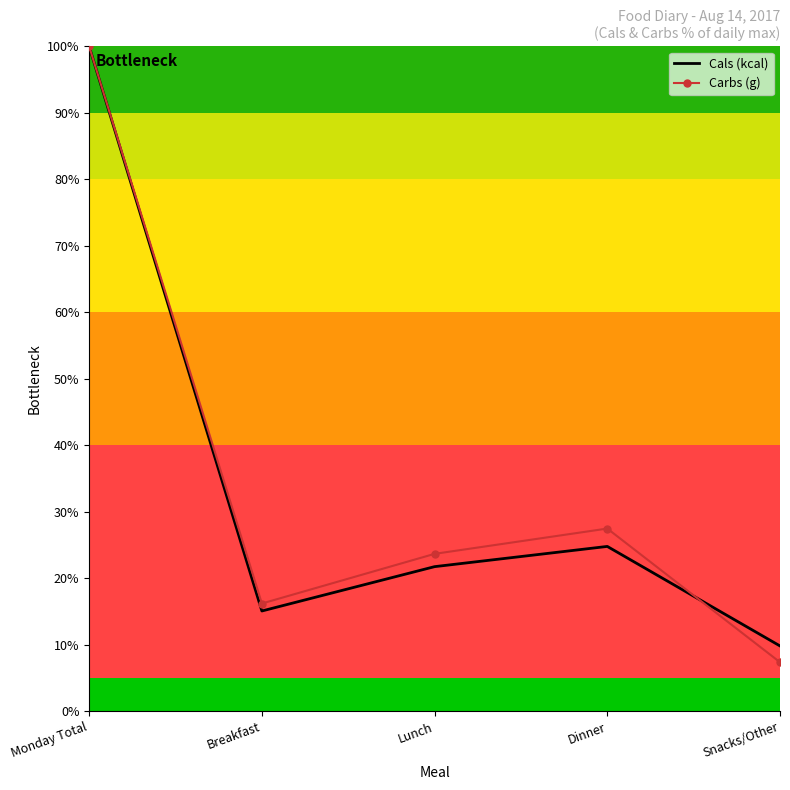

Is the value of Cals (kcal) at Monday Total greater than the value of Carbs (g) at Breakfast?

Yes